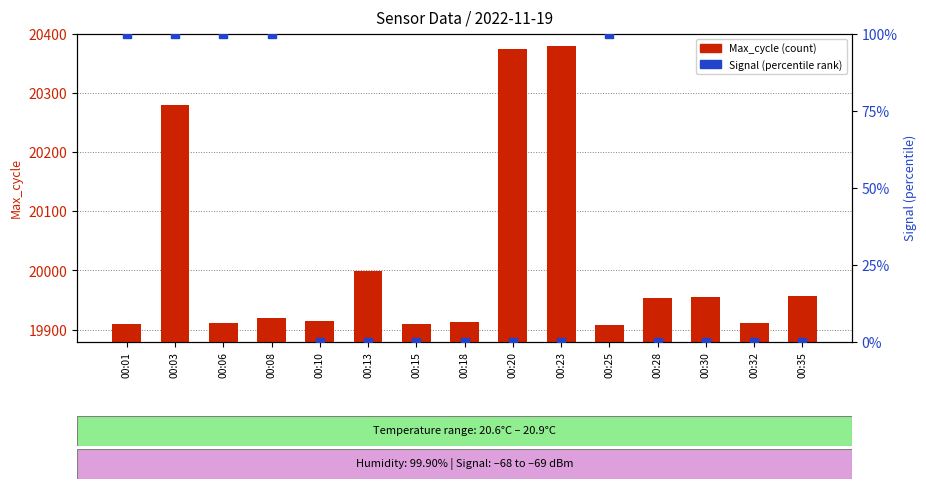

At which category is the sum across all series the highest?

00:03